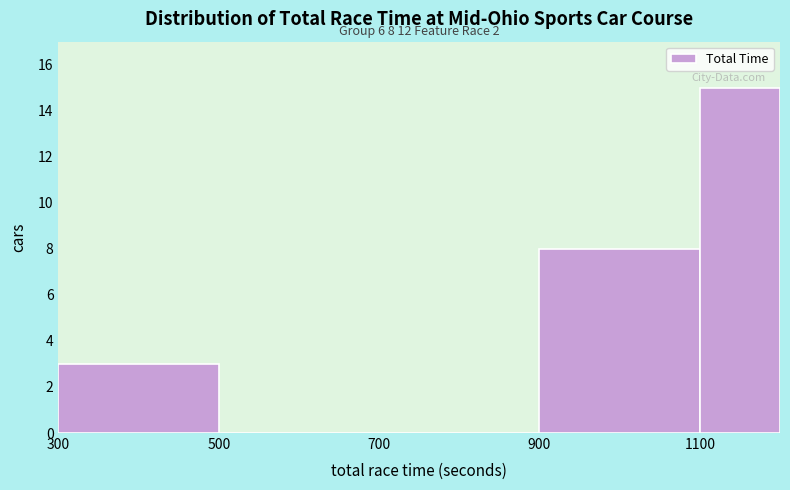

Which range on the x-axis has the tallest bar?

1100 to 1200